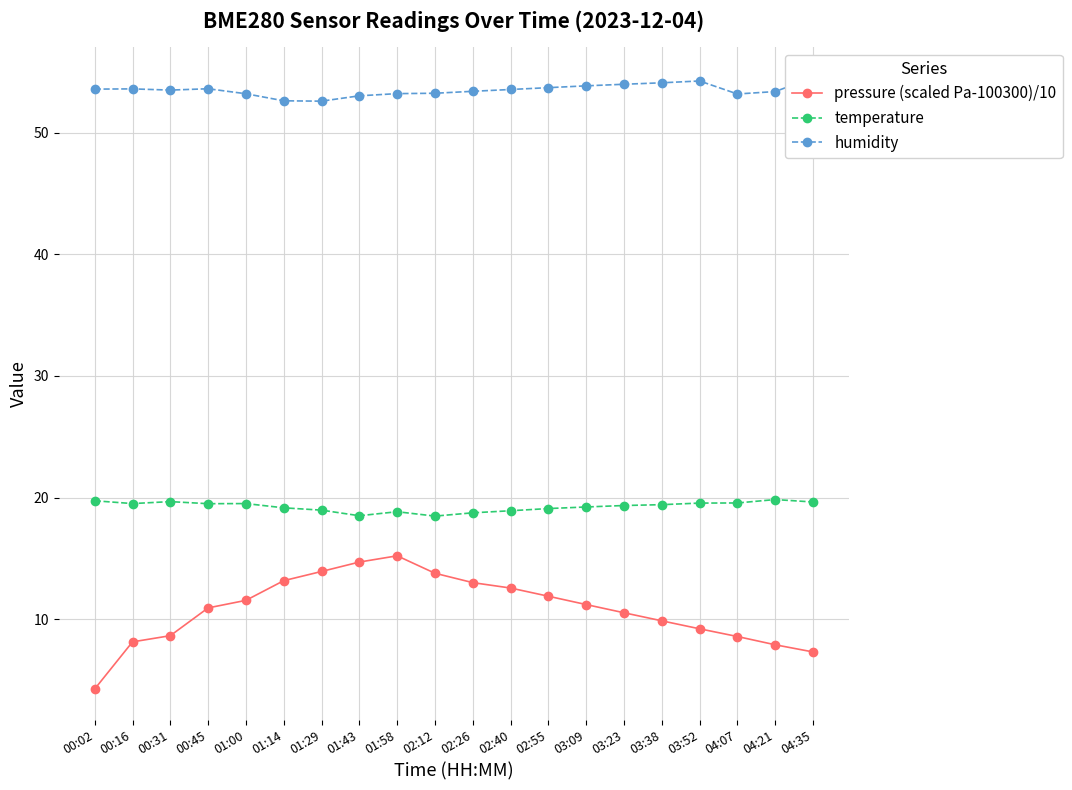

Rank the series at 00:02 from highest to lowest value.

humidity, temperature, pressure (scaled Pa-100300)/10